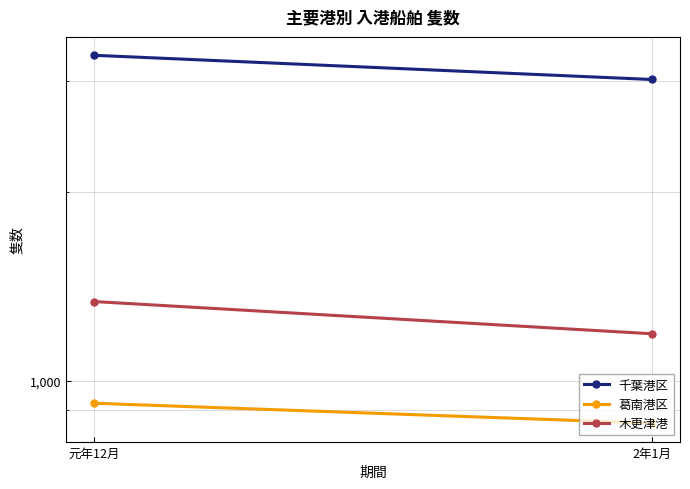

How many lines are shown in the chart?

3